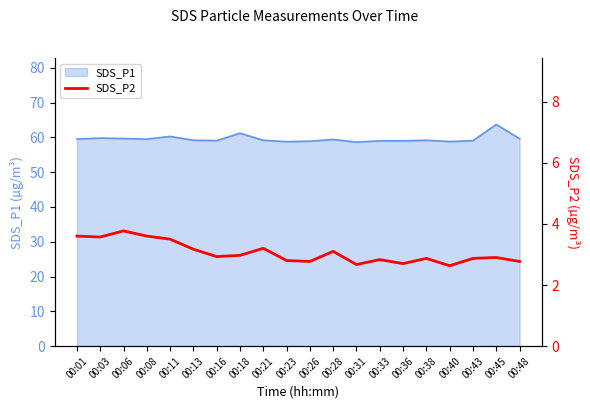

Between 00:38 and 00:45, which is larger?

00:45